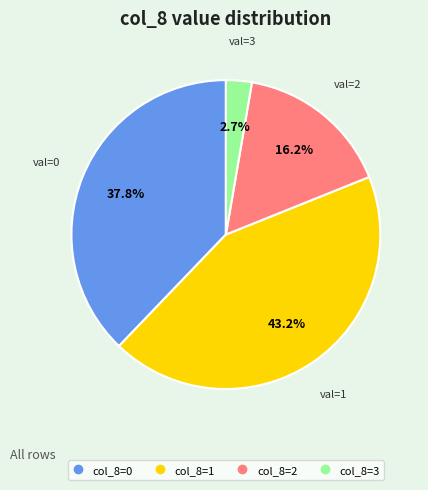

Is there a majority slice in this chart?

No